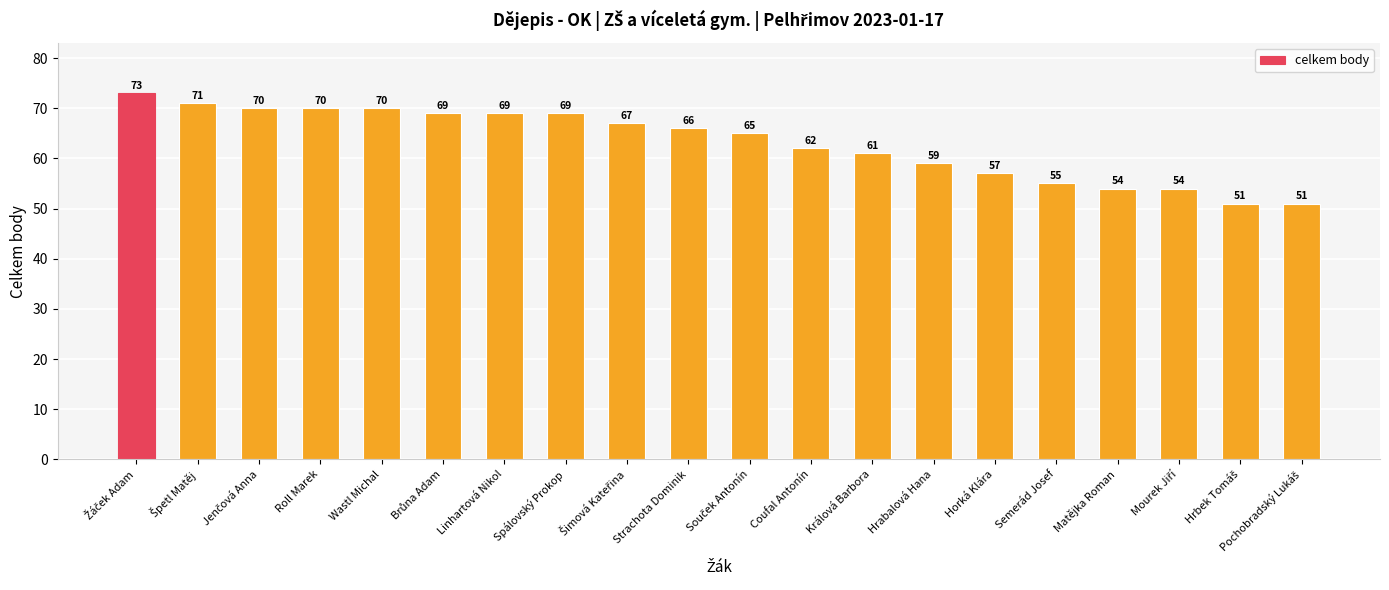

How many series are shown in this chart?

1